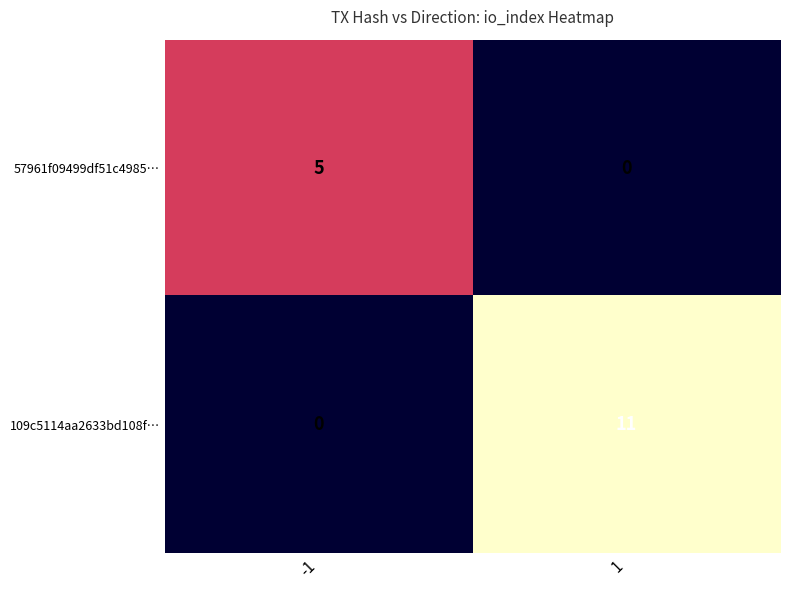

Reading left to right, extract all data points from this chart.

57961f09499df51c4985…: -1=5	1=0
109c5114aa2633bd108f…: -1=0	1=11